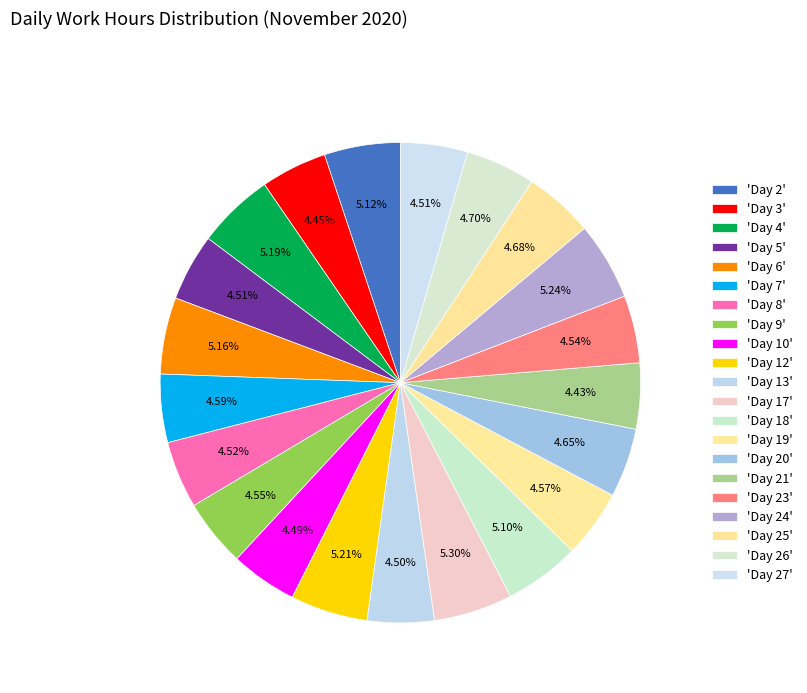

How many segments does this pie chart have?

21